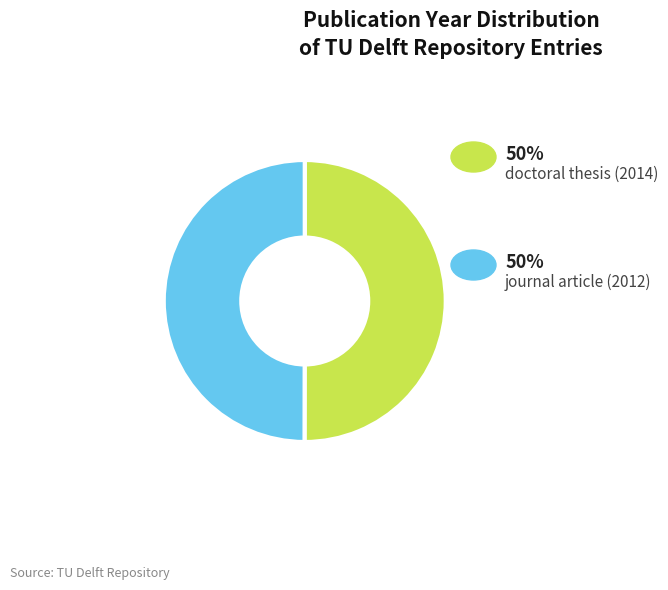

How many segments does this pie chart have?

2